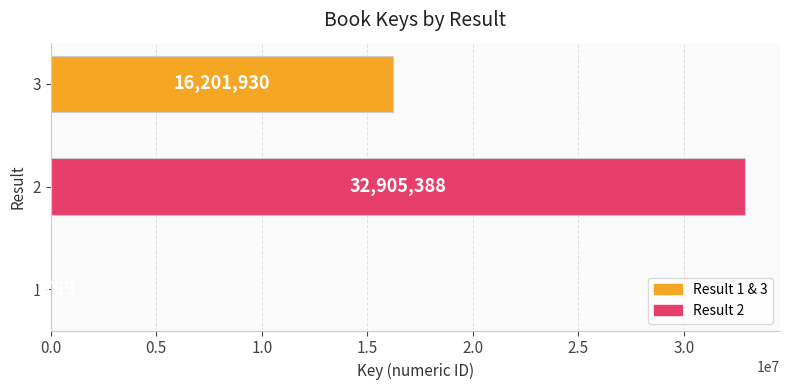

Reading bottom to top, what are all the values shown in this chart?

1=8789	2=32905388	3=16201930